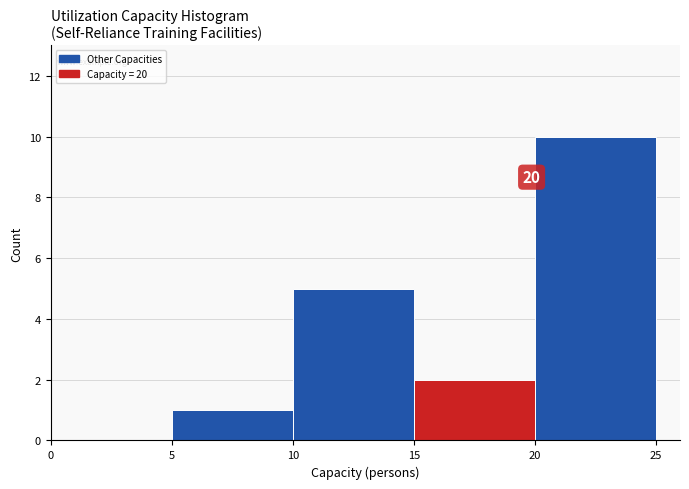

Over which range of the x-axis is the bar tallest?

20 to 25